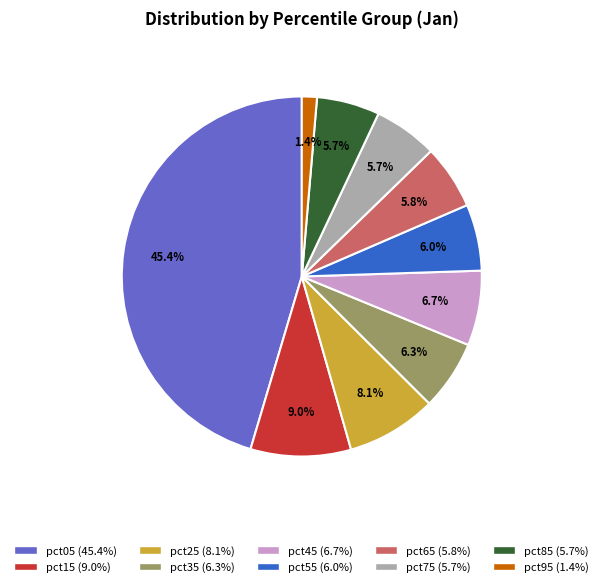

To the nearest percent, what percentage of the pie is pct85?

6%